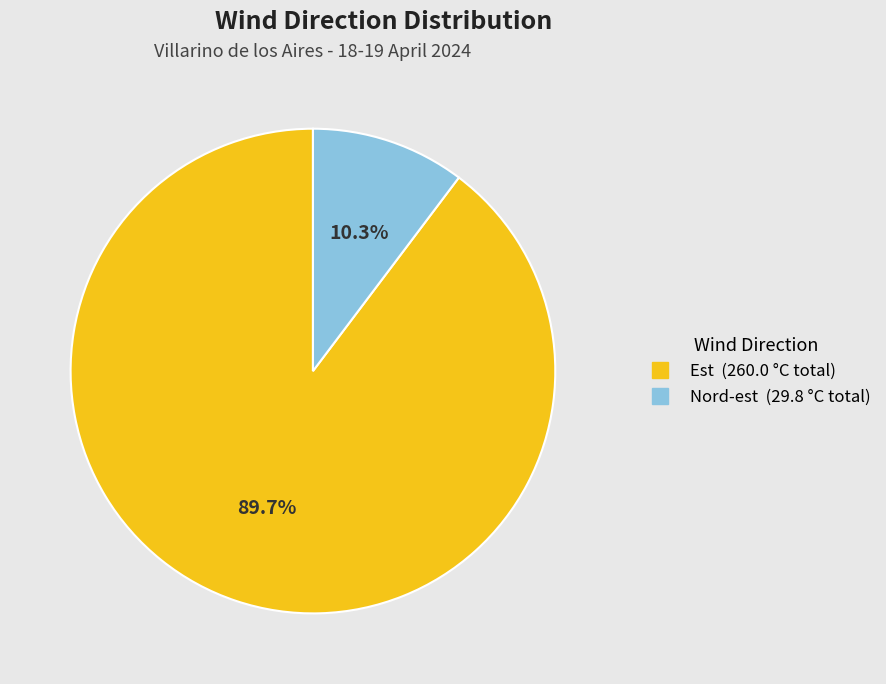

Is there a majority slice in this chart?

Yes